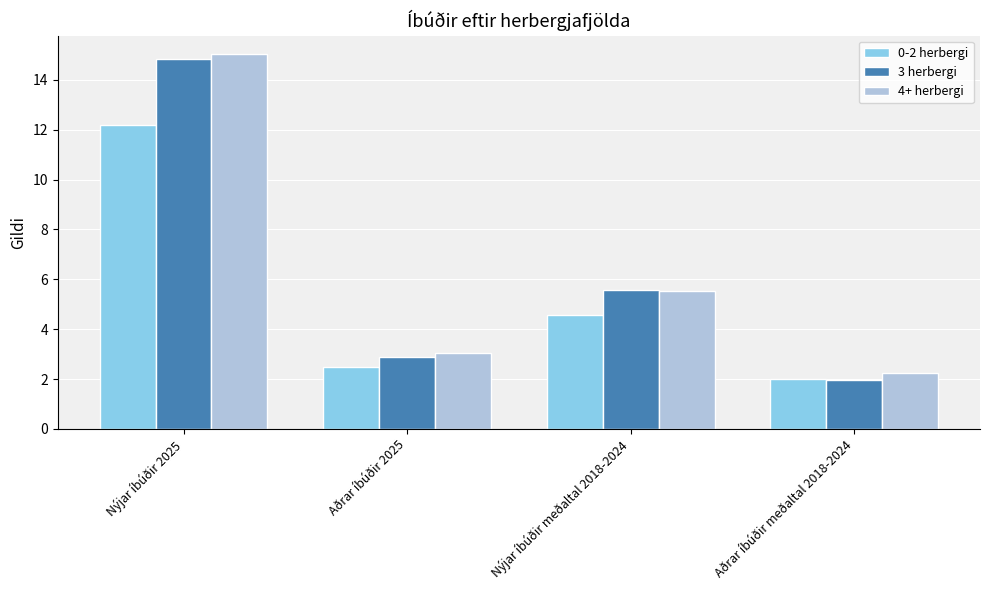

How many categories are shown in the chart?

4